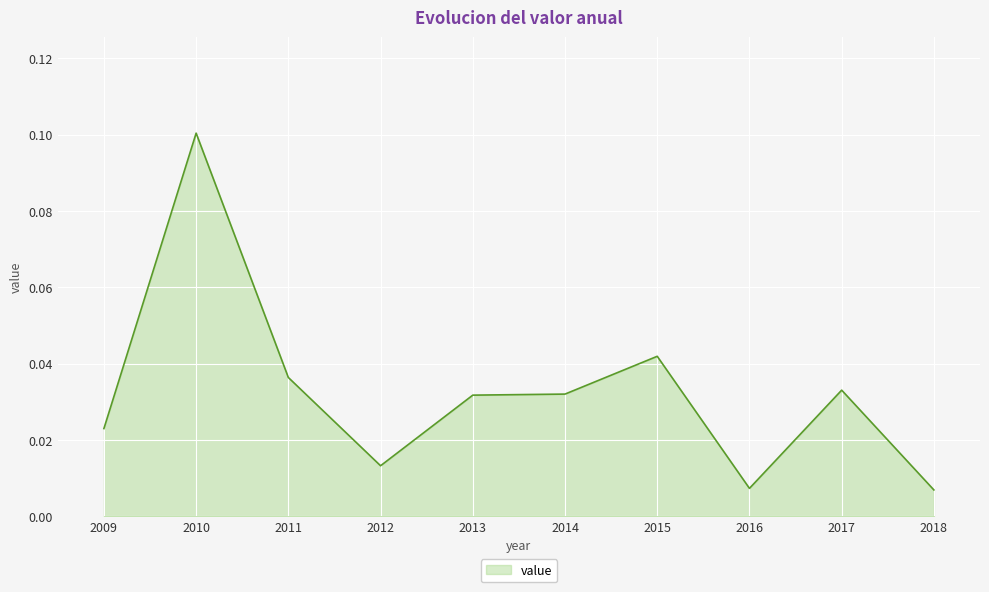

Between 2017 and 2012, which is larger?

2017